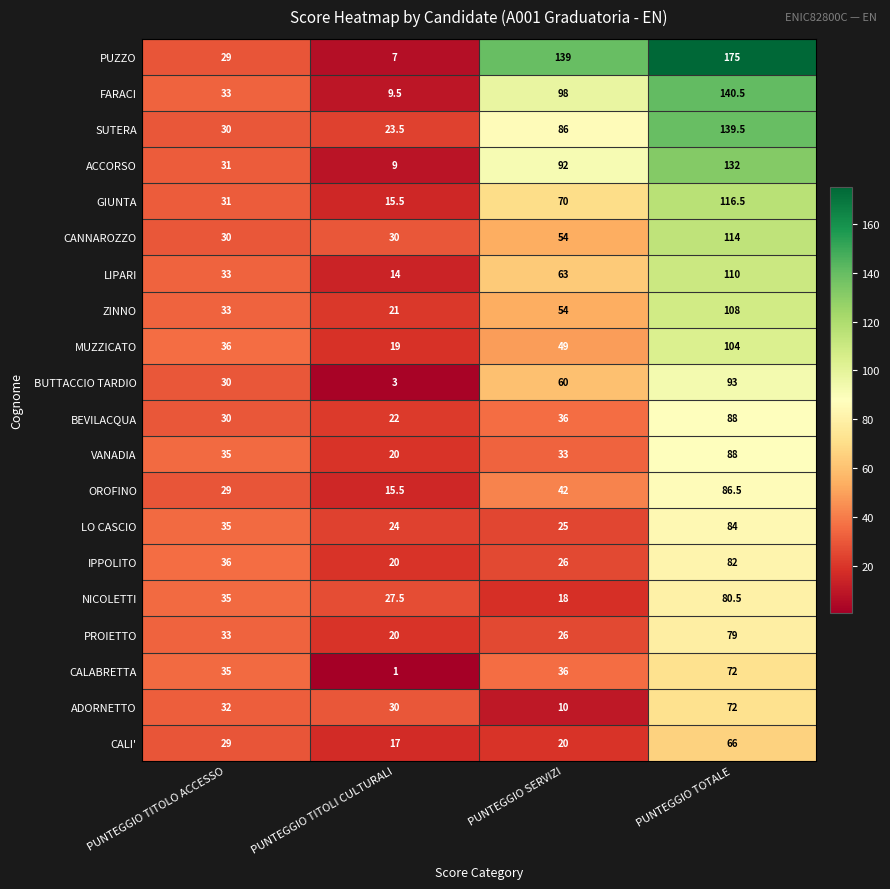

What is the spread (max minus min) of values at PUNTEGGIO TITOLO ACCESSO?

7.0